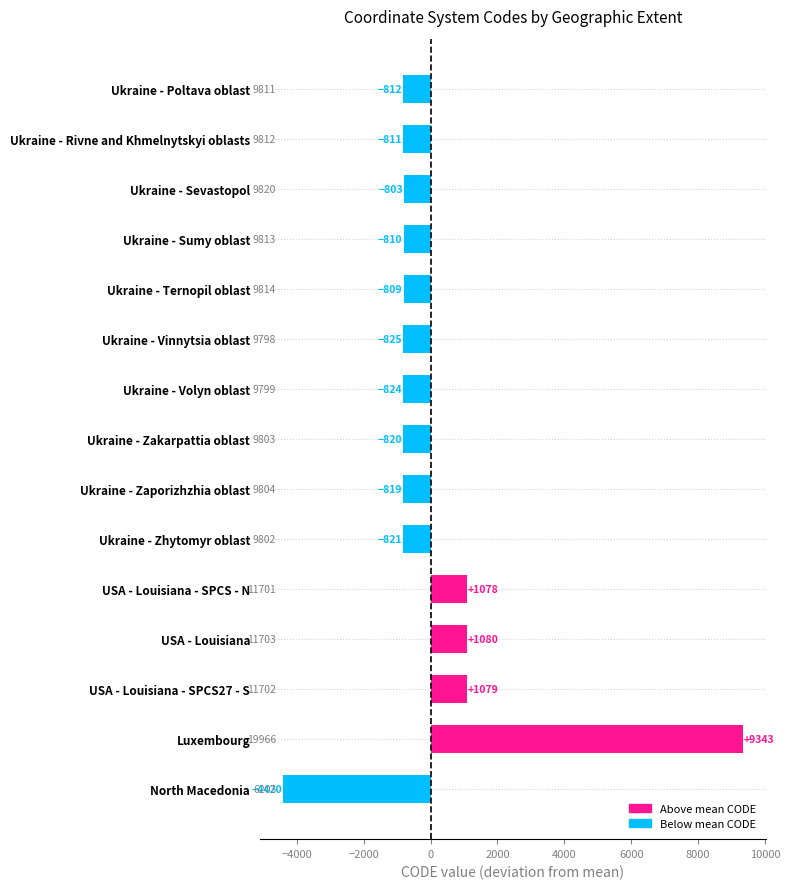

The chart shows a value of 1079.6 at USA - Louisiana. True or false?

True